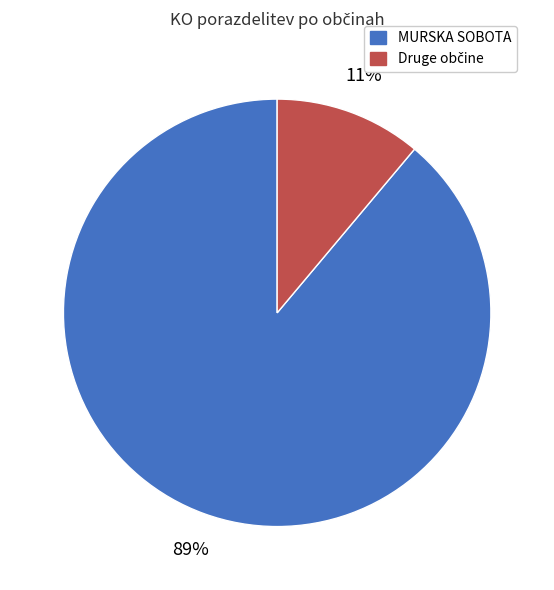

Is there a majority slice in this chart?

Yes